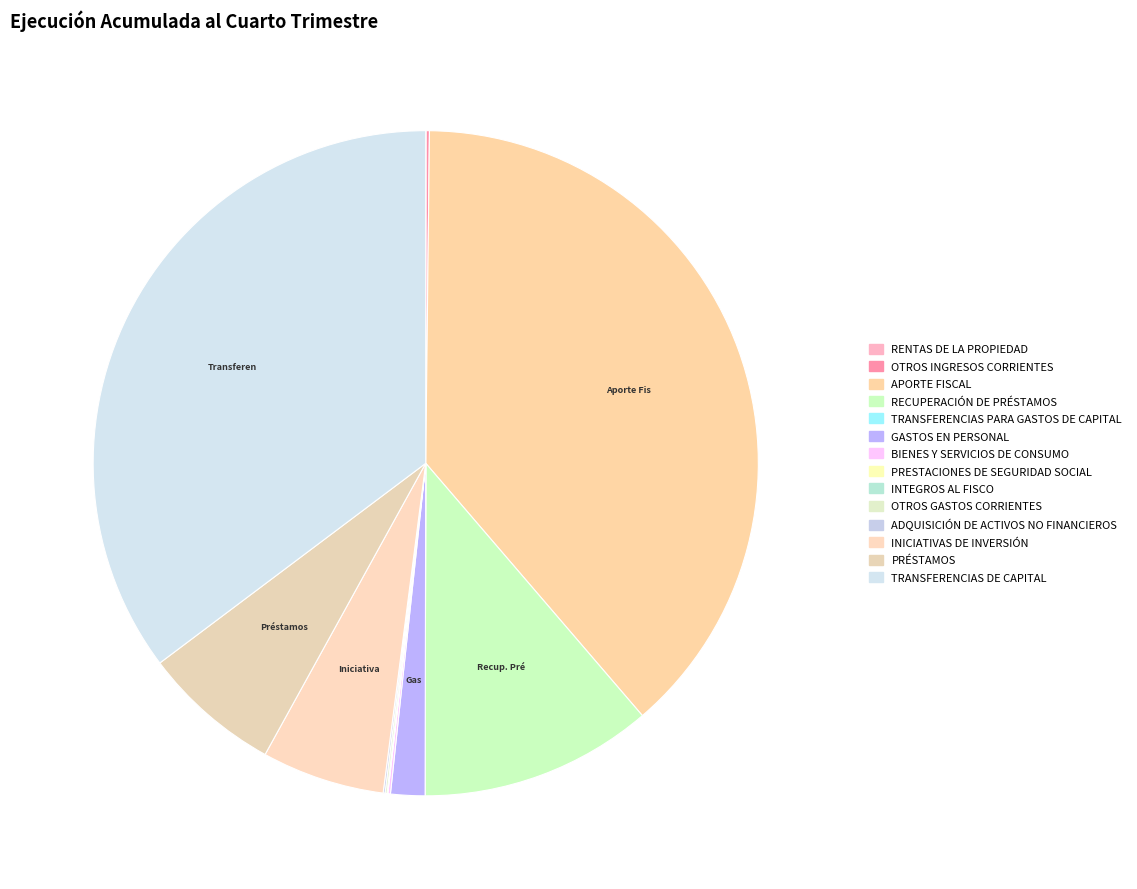

Is there a majority slice in this chart?

No